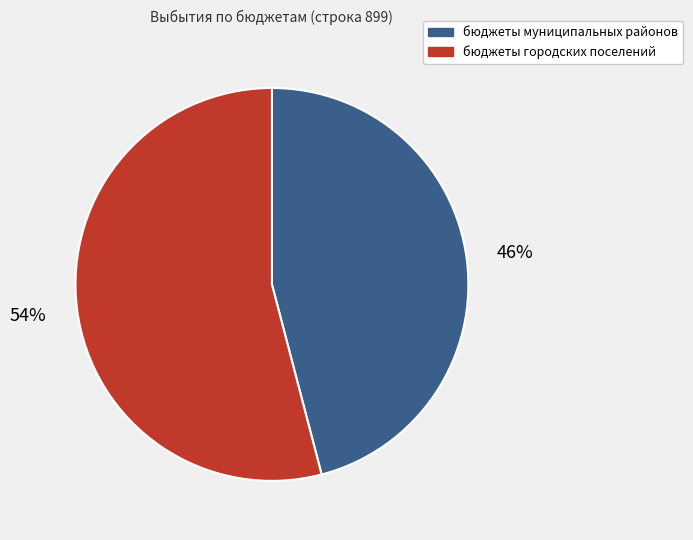

Approximately how many times larger is the value at бюджеты городских поселений compared to бюджеты муниципальных районов?

1.2